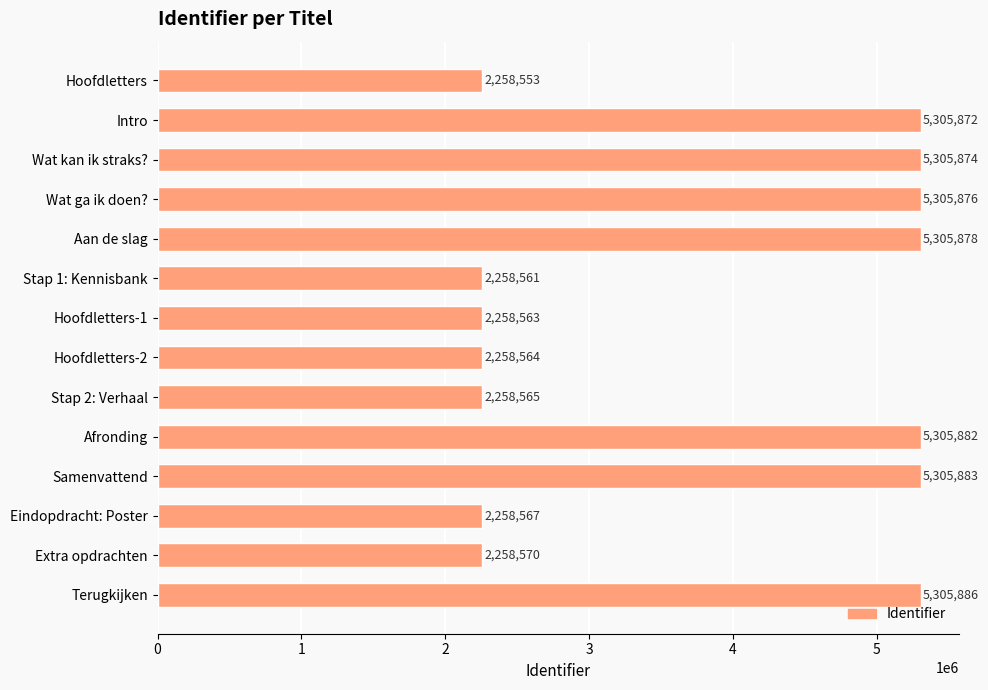

Reading top to bottom, list all the values displayed in this chart.

2258553	5305872	5305874	5305876	5305878	2258561	2258563	2258564	2258565	5305882	5305883	2258567	2258570	5305886